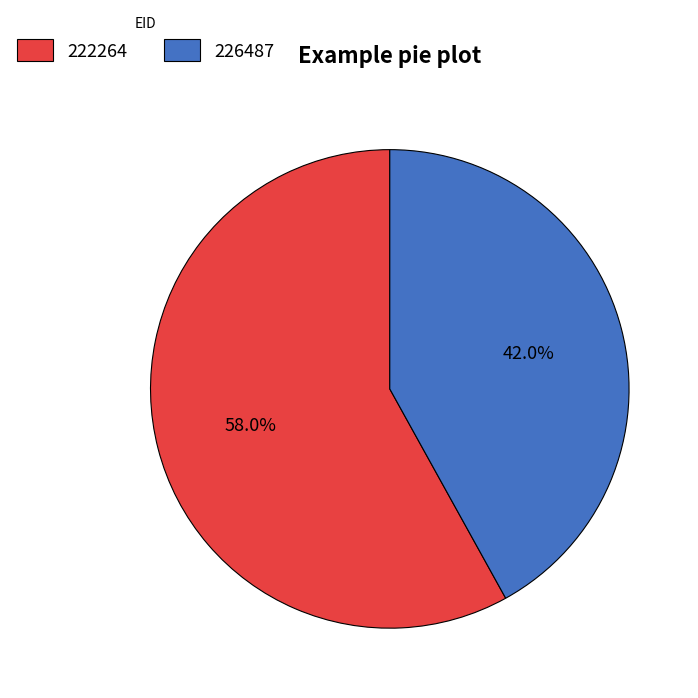

What is the ratio of the value at 226487 to the value at 222264?

0.7